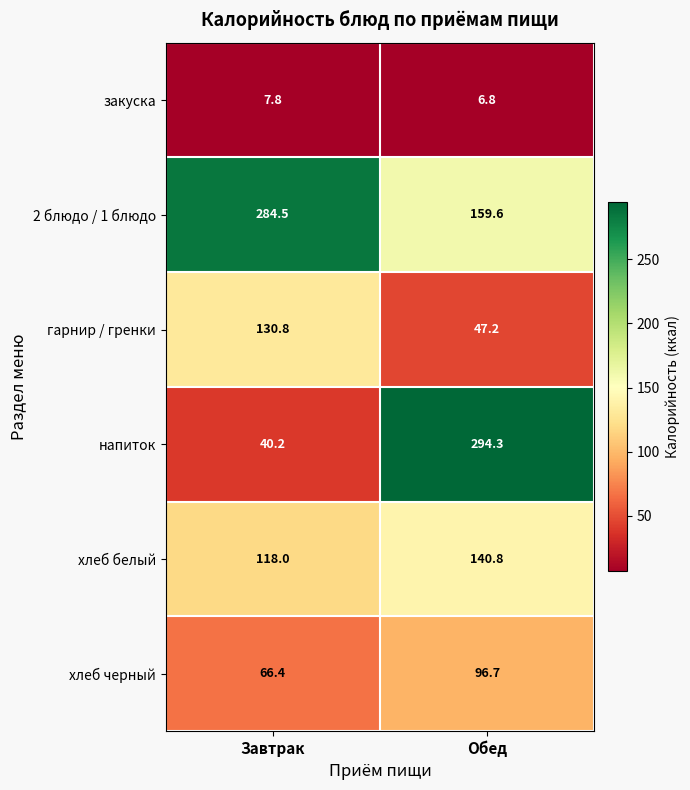

Which label corresponds to the smallest value in the chart?

Обед